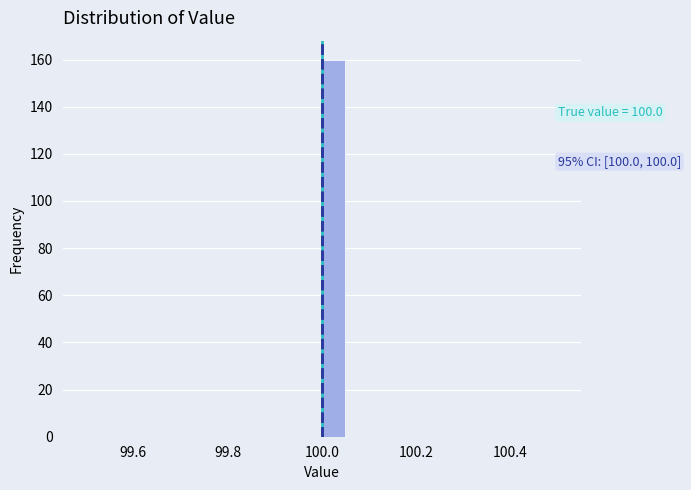

Around what value on the x-axis is the tallest bar? Give the approximate position of its centre, as read against the axis.

100.02